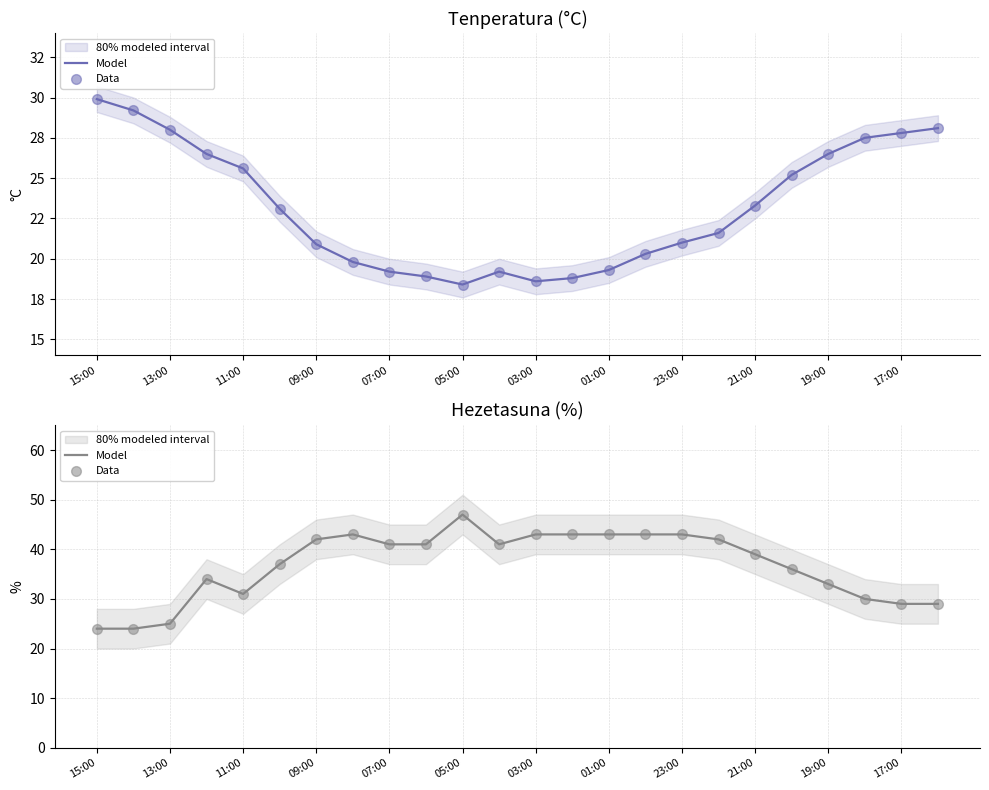

Which series has the largest total across all categories?

Model